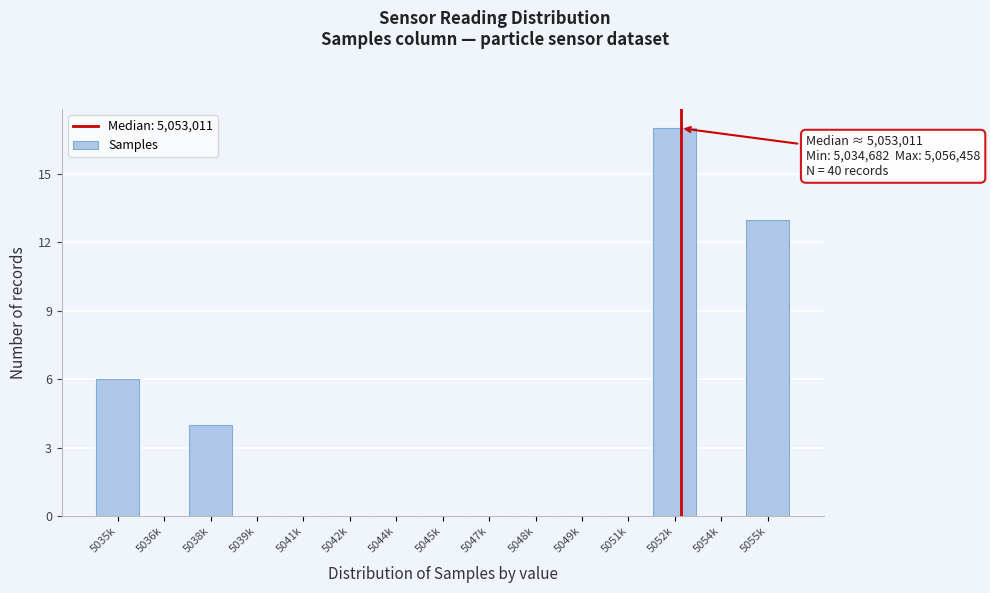

Reading right to left, list all the values displayed in this chart.

5055k=13	5054k=0	5052k=17	5051k=0	5049k=0	5048k=0	5047k=0	5045k=0	5044k=0	5042k=0	5041k=0	5039k=0	5038k=4	5036k=0	5035k=6